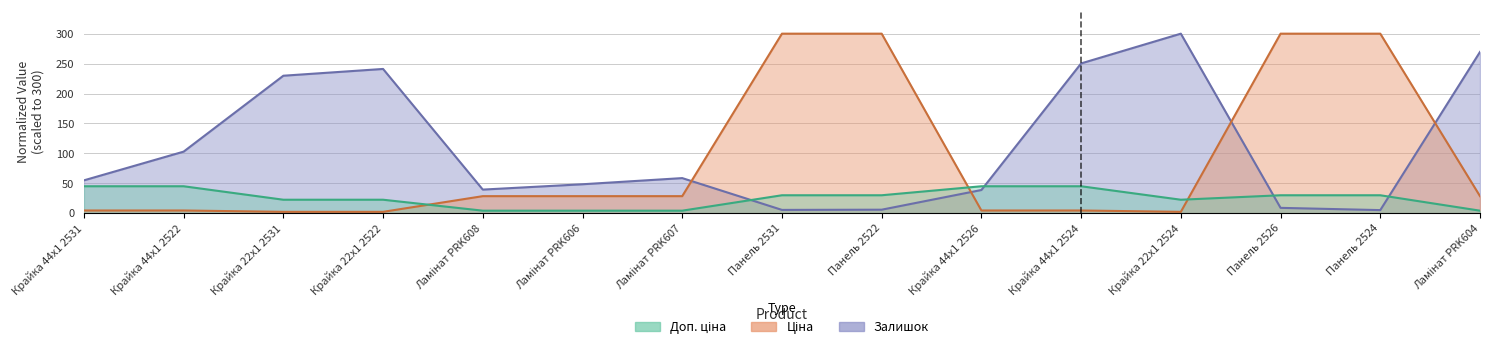

What position from the left is Ламінат PRK608?

5